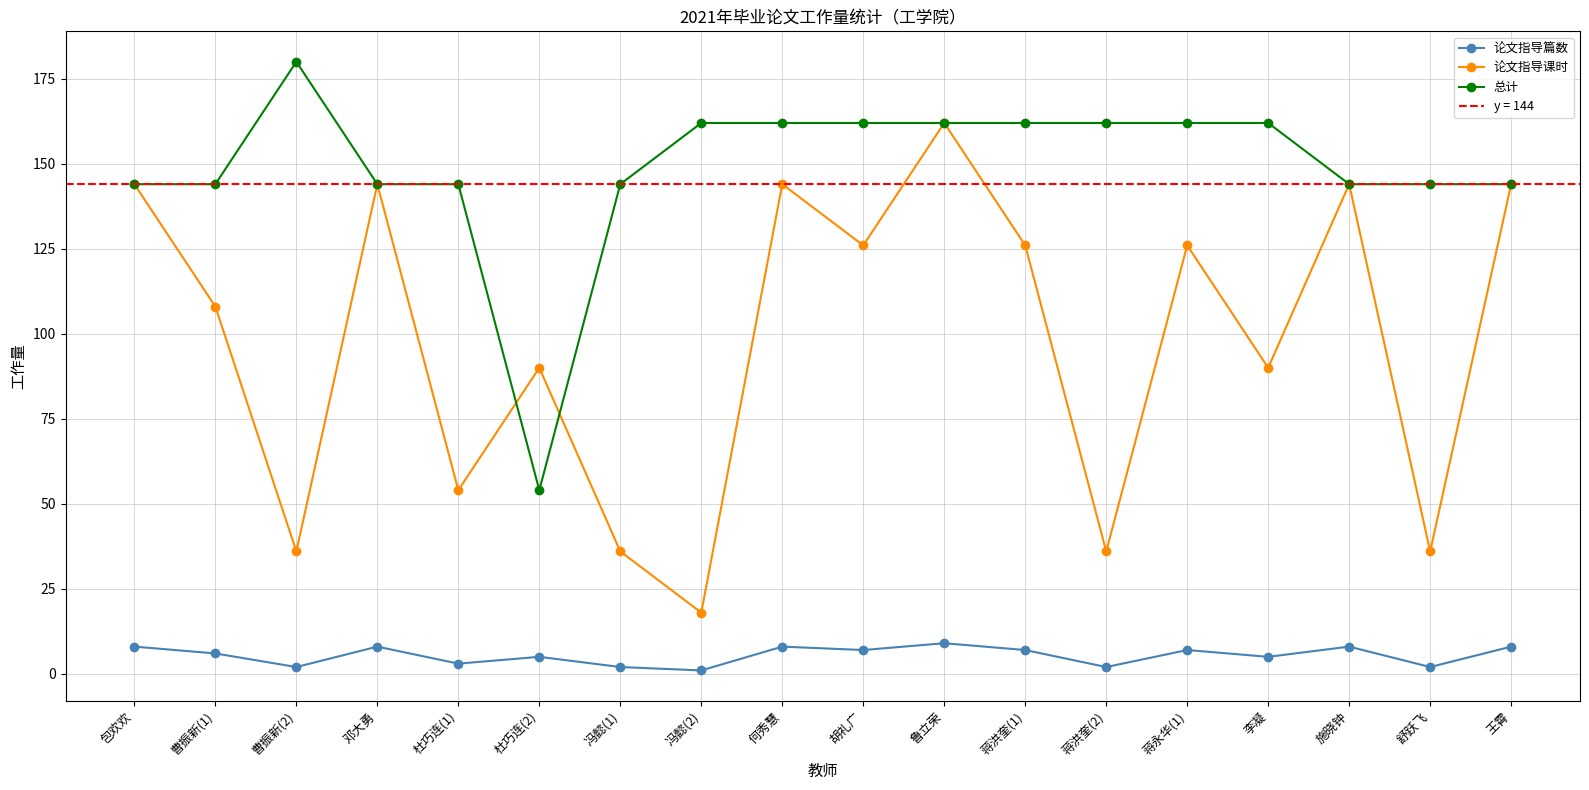

What is the smallest value displayed?

1